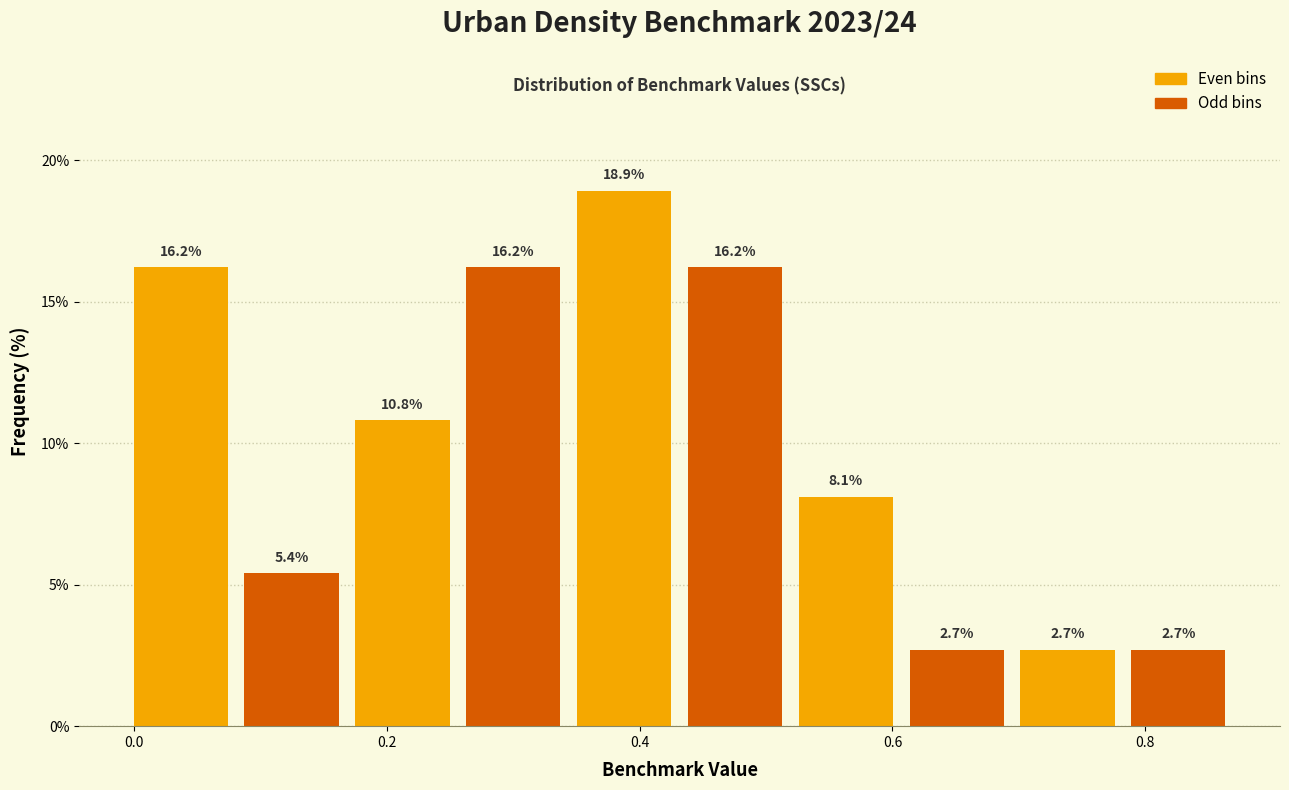

Which range on the x-axis has the tallest bar?

0.36 to 0.44